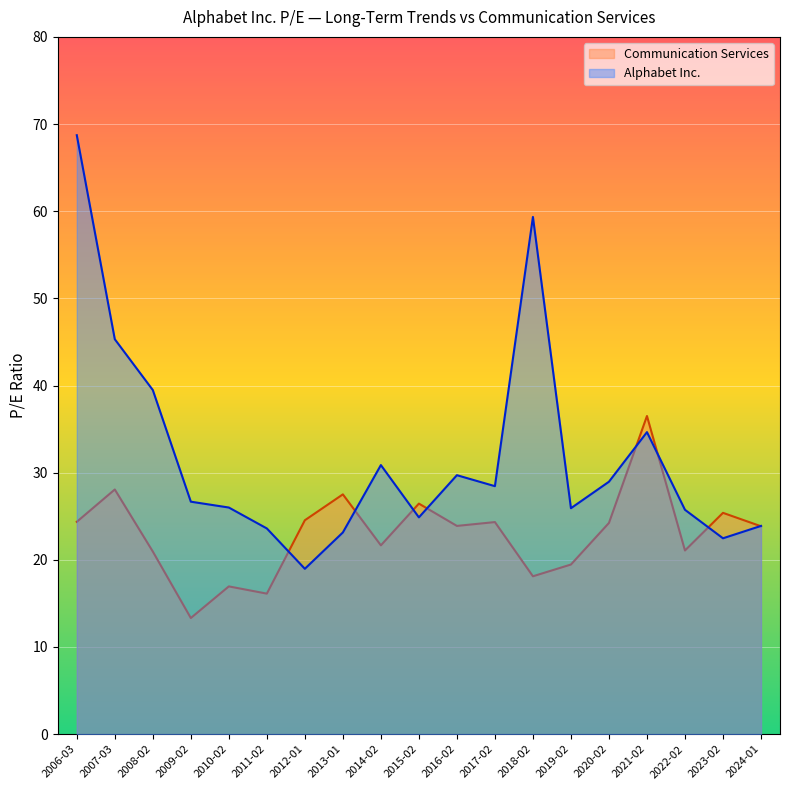

What position from the right is 2011-02?

14